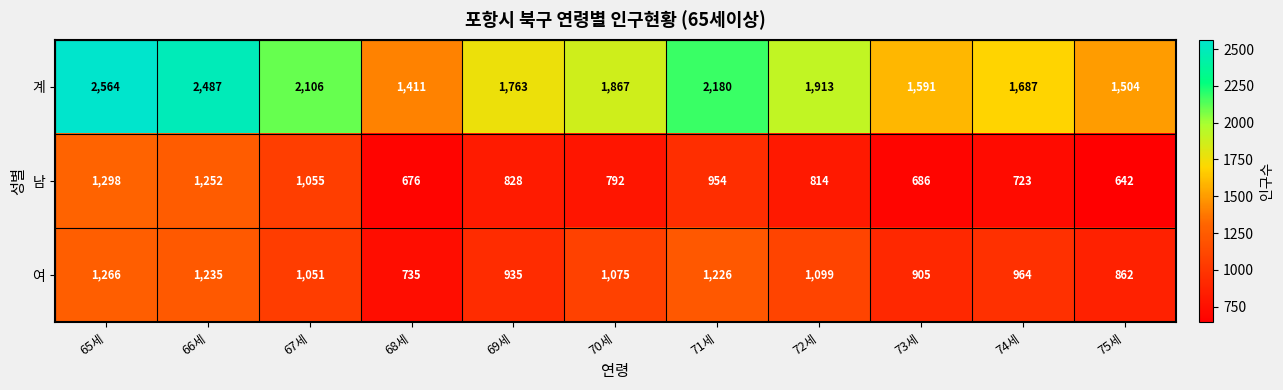

Which category has the lowest value across all series?

75세